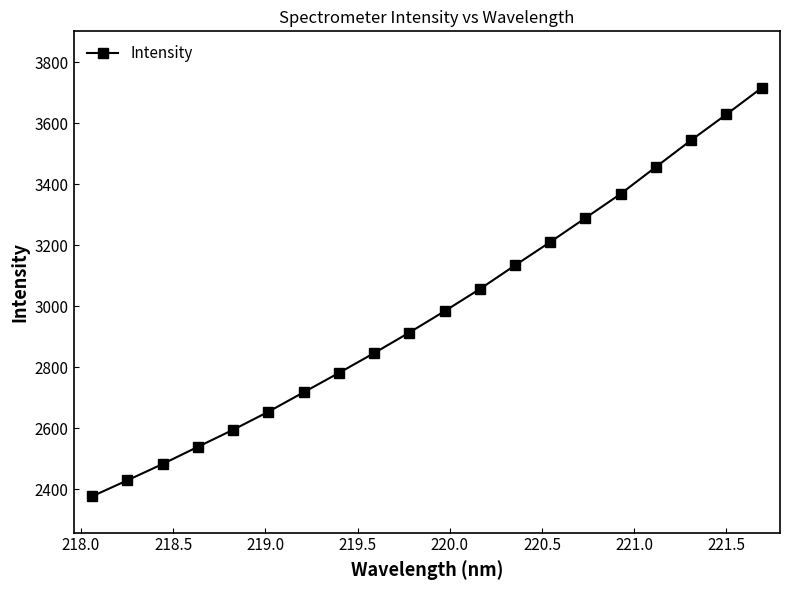

What is the value of the 18th point from the left?

3543.9